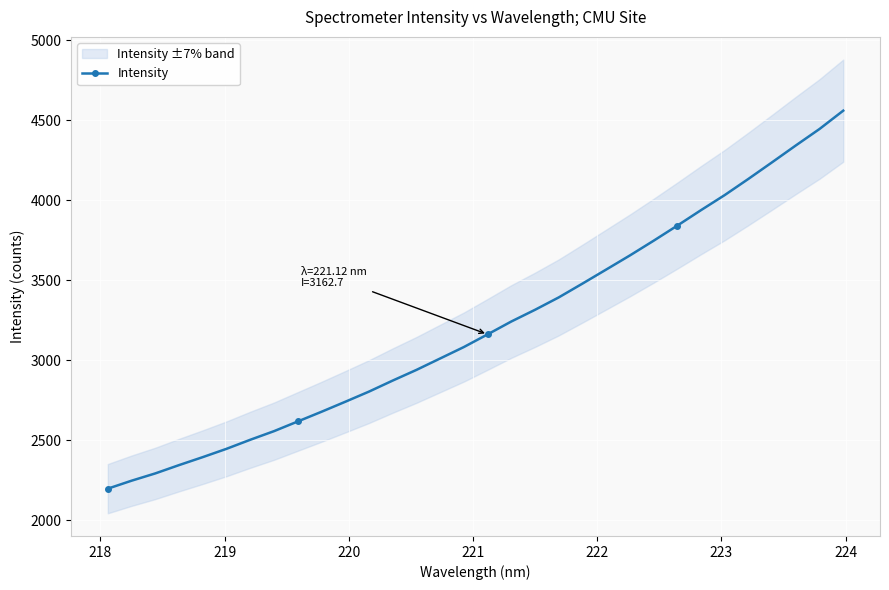

What is the lowest value of the Intensity series?

2198.4